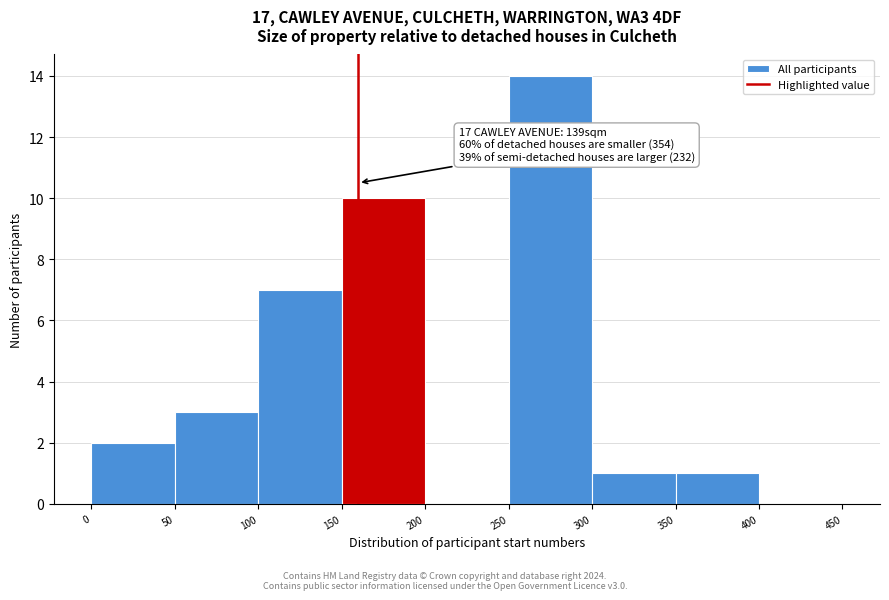

Over which range of the x-axis is the bar tallest?

250 to 300